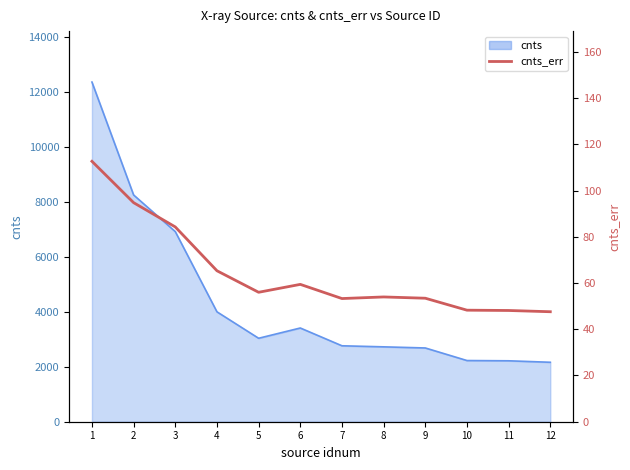

Reading right to left, extract all data points from this chart.

47.6	48.1	48.3	53.4	54.0	53.3	59.4	56.0	65.3	84.3	94.8	112.7